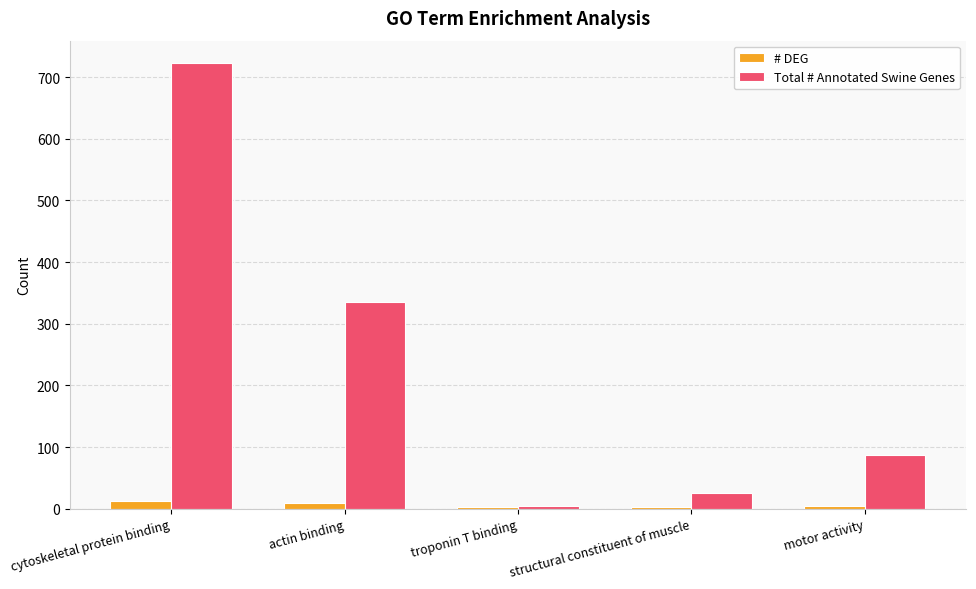

The Total # Annotated Swine Genes series shows 263 at cytoskeletal protein binding. True or false?

False